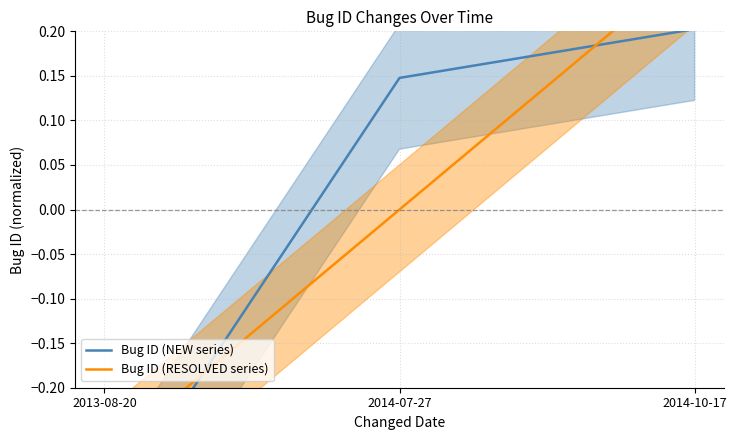

What is the smallest value displayed?

-0.4